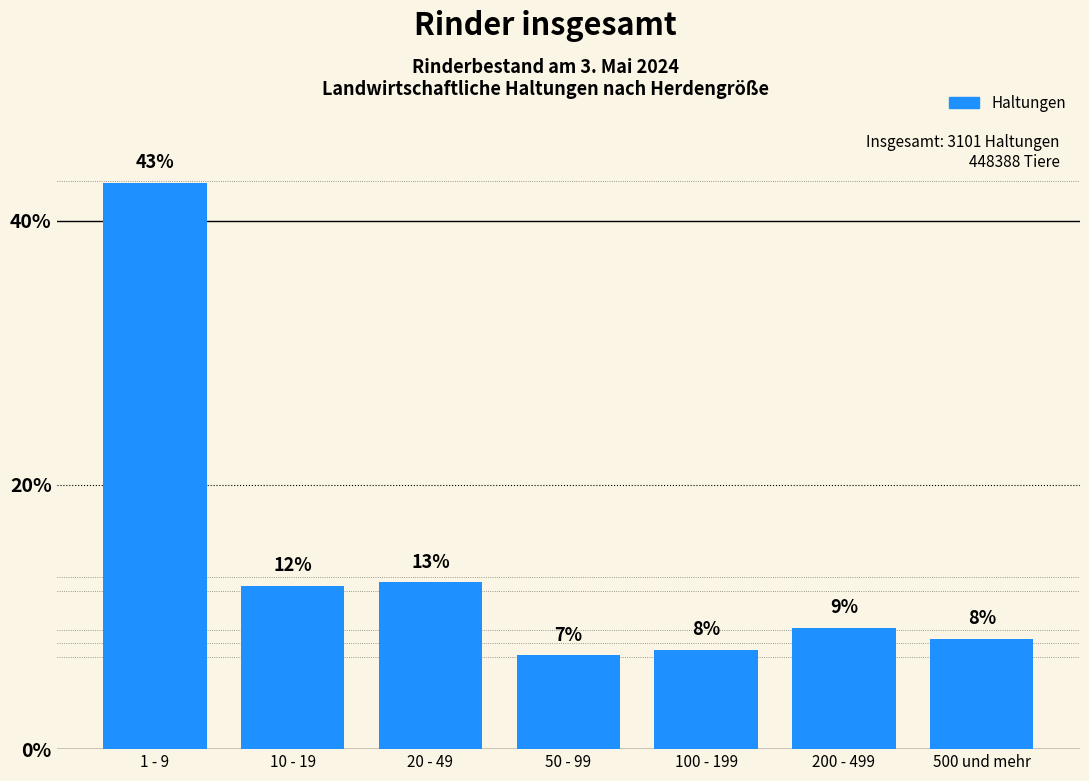

Are the bars horizontal?

No